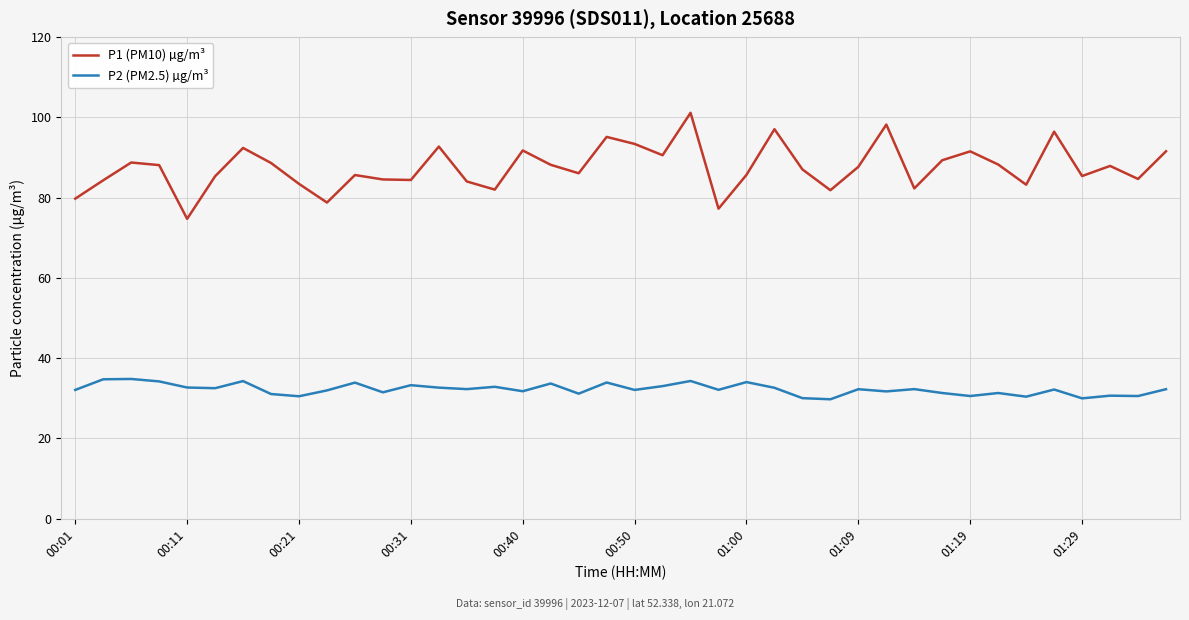

How many interior local peaks does the P1 (PM10) µg/m³ series have?

12